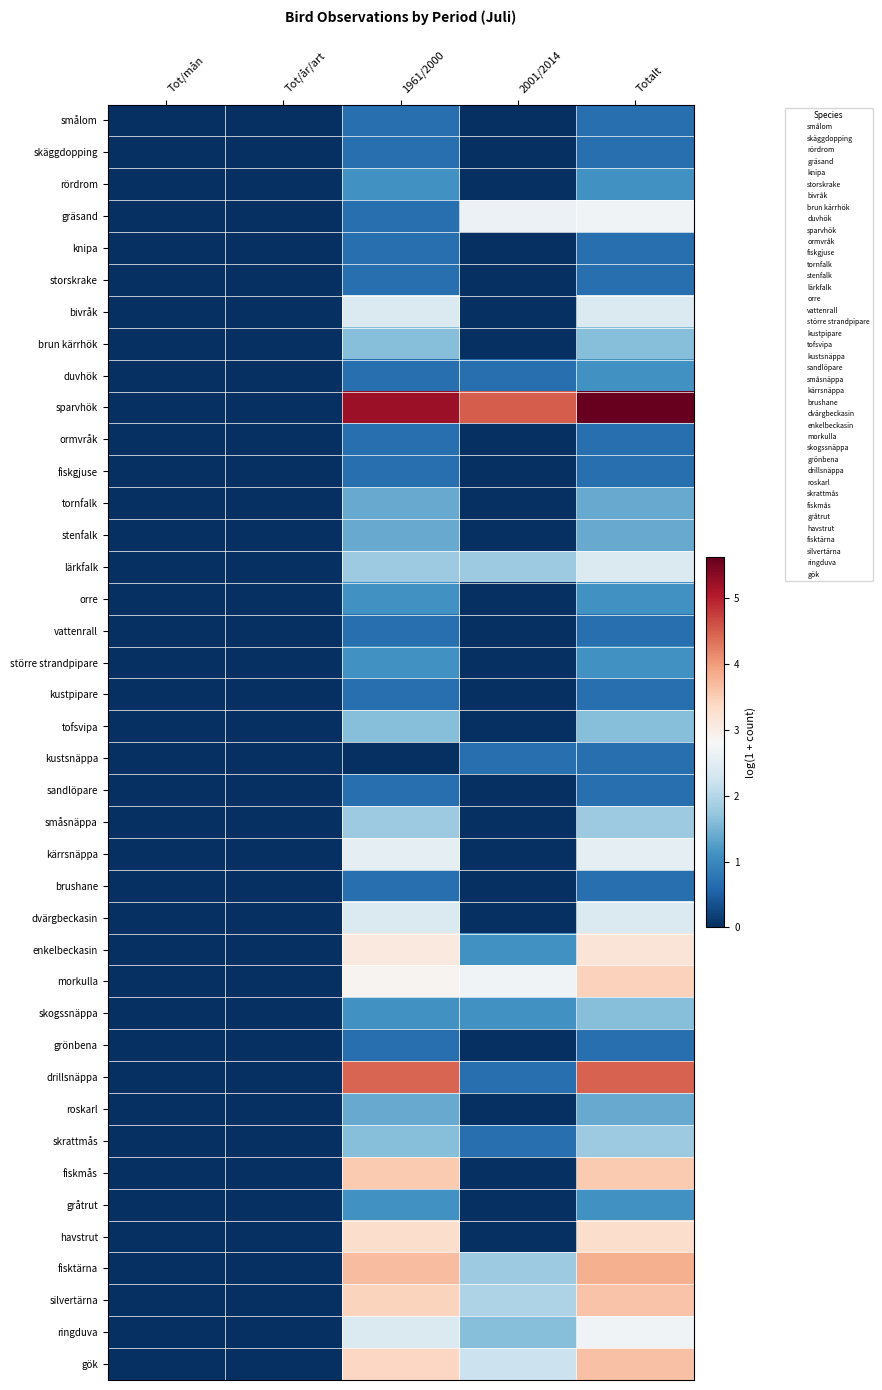

Reading left to right, what are all the values shown in this chart?

smålom: Tot/mån=0.0	Tot/år/art=0.0	1961/2000=0.7	2001/2014=0.0	Totalt=0.7
skäggdopping: Tot/mån=0.0	Tot/år/art=0.0	1961/2000=0.7	2001/2014=0.0	Totalt=0.7
rördrom: Tot/mån=0.0	Tot/år/art=0.0	1961/2000=1.1	2001/2014=0.0	Totalt=1.1
gräsand: Tot/mån=0.0	Tot/år/art=0.0	1961/2000=0.7	2001/2014=2.6	Totalt=2.7
knipa: Tot/mån=0.0	Tot/år/art=0.0	1961/2000=0.7	2001/2014=0.0	Totalt=0.7
storskrake: Tot/mån=0.0	Tot/år/art=0.0	1961/2000=0.7	2001/2014=0.0	Totalt=0.7
bivråk: Tot/mån=0.0	Tot/år/art=0.0	1961/2000=2.4	2001/2014=0.0	Totalt=2.4
brun kärrhök: Tot/mån=0.0	Tot/år/art=0.0	1961/2000=1.6	2001/2014=0.0	Totalt=1.6
duvhök: Tot/mån=0.0	Tot/år/art=0.0	1961/2000=0.7	2001/2014=0.7	Totalt=1.1
sparvhök: Tot/mån=0.0	Tot/år/art=0.0	1961/2000=5.2	2001/2014=4.5	Totalt=5.6
ormvråk: Tot/mån=0.0	Tot/år/art=0.0	1961/2000=0.7	2001/2014=0.0	Totalt=0.7
fiskgjuse: Tot/mån=0.0	Tot/år/art=0.0	1961/2000=0.7	2001/2014=0.0	Totalt=0.7
tornfalk: Tot/mån=0.0	Tot/år/art=0.0	1961/2000=1.4	2001/2014=0.0	Totalt=1.4
stenfalk: Tot/mån=0.0	Tot/år/art=0.0	1961/2000=1.4	2001/2014=0.0	Totalt=1.4
lärkfalk: Tot/mån=0.0	Tot/år/art=0.0	1961/2000=1.8	2001/2014=1.8	Totalt=2.4
orre: Tot/mån=0.0	Tot/år/art=0.0	1961/2000=1.1	2001/2014=0.0	Totalt=1.1
vattenrall: Tot/mån=0.0	Tot/år/art=0.0	1961/2000=0.7	2001/2014=0.0	Totalt=0.7
större strandpipare: Tot/mån=0.0	Tot/år/art=0.0	1961/2000=1.1	2001/2014=0.0	Totalt=1.1
kustpipare: Tot/mån=0.0	Tot/år/art=0.0	1961/2000=0.7	2001/2014=0.0	Totalt=0.7
tofsvipa: Tot/mån=0.0	Tot/år/art=0.0	1961/2000=1.6	2001/2014=0.0	Totalt=1.6
kustsnäppa: Tot/mån=0.0	Tot/år/art=0.0	1961/2000=0.0	2001/2014=0.7	Totalt=0.7
sandlöpare: Tot/mån=0.0	Tot/år/art=0.0	1961/2000=0.7	2001/2014=0.0	Totalt=0.7
småsnäppa: Tot/mån=0.0	Tot/år/art=0.0	1961/2000=1.8	2001/2014=0.0	Totalt=1.8
kärrsnäppa: Tot/mån=0.0	Tot/år/art=0.0	1961/2000=2.6	2001/2014=0.0	Totalt=2.6
brushane: Tot/mån=0.0	Tot/år/art=0.0	1961/2000=0.7	2001/2014=0.0	Totalt=0.7
dvärgbeckasin: Tot/mån=0.0	Tot/år/art=0.0	1961/2000=2.4	2001/2014=0.0	Totalt=2.4
enkelbeckasin: Tot/mån=0.0	Tot/år/art=0.0	1961/2000=3.1	2001/2014=1.1	Totalt=3.2
morkulla: Tot/mån=0.0	Tot/år/art=0.0	1961/2000=2.9	2001/2014=2.7	Totalt=3.5
skogssnäppa: Tot/mån=0.0	Tot/år/art=0.0	1961/2000=1.1	2001/2014=1.1	Totalt=1.6
grönbena: Tot/mån=0.0	Tot/år/art=0.0	1961/2000=0.7	2001/2014=0.0	Totalt=0.7
drillsnäppa: Tot/mån=0.0	Tot/år/art=0.0	1961/2000=4.5	2001/2014=0.7	Totalt=4.5
roskarl: Tot/mån=0.0	Tot/år/art=0.0	1961/2000=1.4	2001/2014=0.0	Totalt=1.4
skrattmås: Tot/mån=0.0	Tot/år/art=0.0	1961/2000=1.6	2001/2014=0.7	Totalt=1.8
fiskmås: Tot/mån=0.0	Tot/år/art=0.0	1961/2000=3.6	2001/2014=0.0	Totalt=3.6
gråtrut: Tot/mån=0.0	Tot/år/art=0.0	1961/2000=1.1	2001/2014=0.0	Totalt=1.1
havstrut: Tot/mån=0.0	Tot/år/art=0.0	1961/2000=3.3	2001/2014=0.0	Totalt=3.3
fisktärna: Tot/mån=0.0	Tot/år/art=0.0	1961/2000=3.7	2001/2014=1.8	Totalt=3.8
silvertärna: Tot/mån=0.0	Tot/år/art=0.0	1961/2000=3.4	2001/2014=1.9	Totalt=3.6
ringduva: Tot/mån=0.0	Tot/år/art=0.0	1961/2000=2.4	2001/2014=1.6	Totalt=2.7
gök: Tot/mån=0.0	Tot/år/art=0.0	1961/2000=3.4	2001/2014=2.2	Totalt=3.6